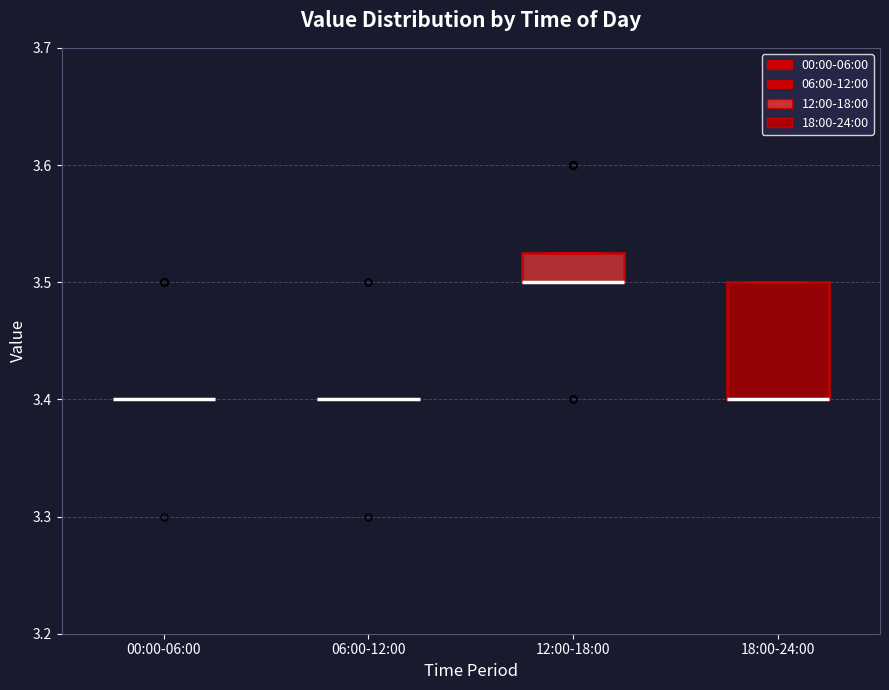

Reading left to right, read every box against the y-axis: the position of its median line, the range the box covers, and the ends of its whiskers. The values are not printed on the chart, so give them approximately, as read against the axis.

00:00-06:00: box collapsed to a line at 3.40, whiskers 3.40 to 3.40
06:00-12:00: box collapsed to a line at 3.40, whiskers 3.40 to 3.40
12:00-18:00: median 3.50 (drawn on the box's lower edge), box 3.50 to 3.53, whiskers 3.50 to 3.53
18:00-24:00: median 3.40 (drawn on the box's lower edge), box 3.40 to 3.50, whiskers 3.40 to 3.50